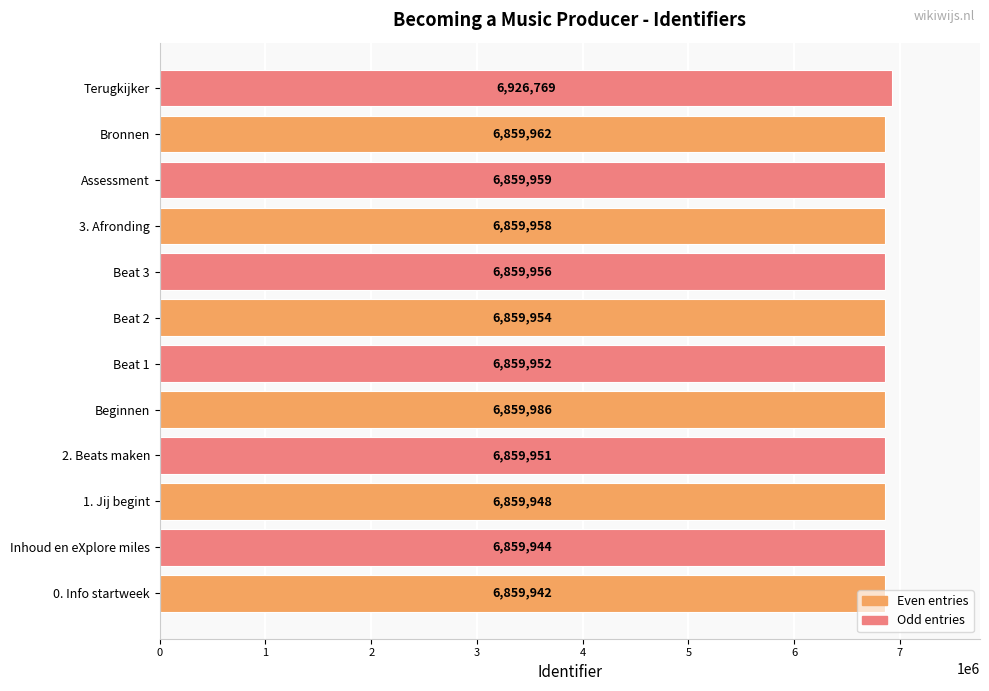

Is it true that the value at Bronnen is 6859962?

True